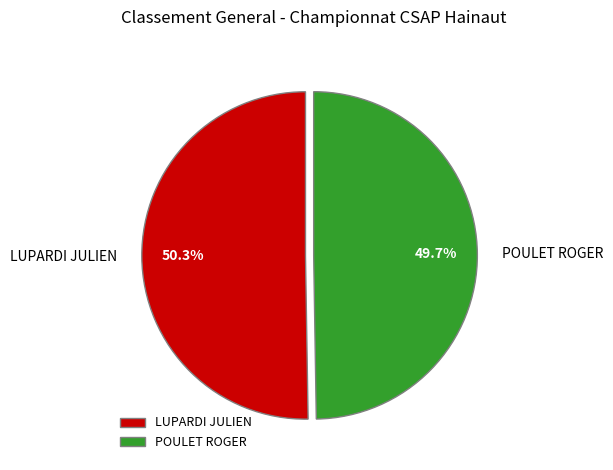

How many slices are in this pie chart?

2